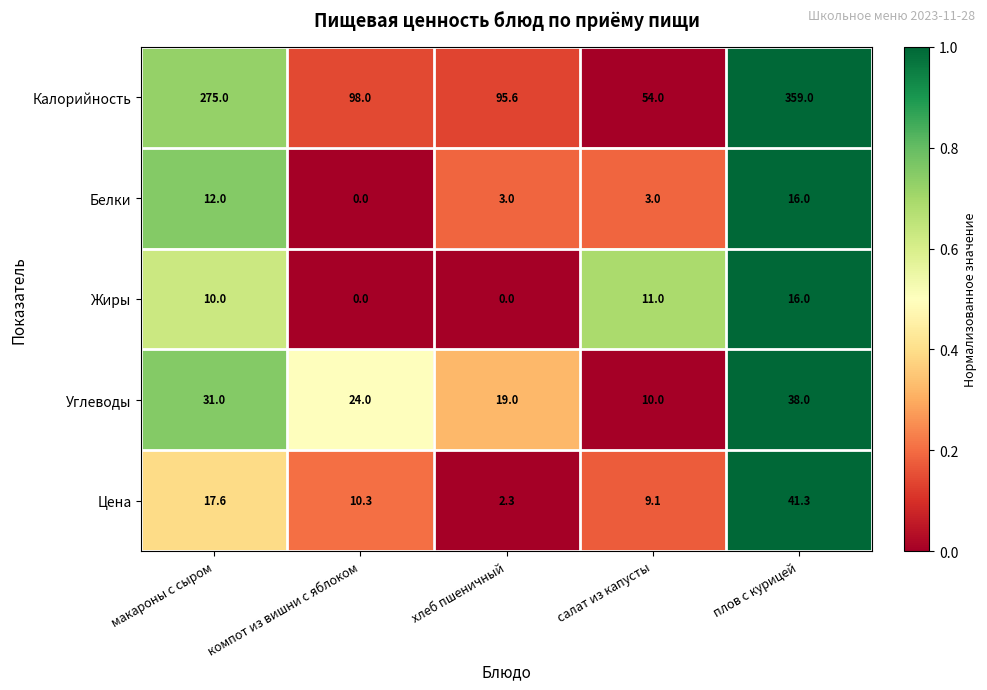

What is the greatest value displayed?

359.0